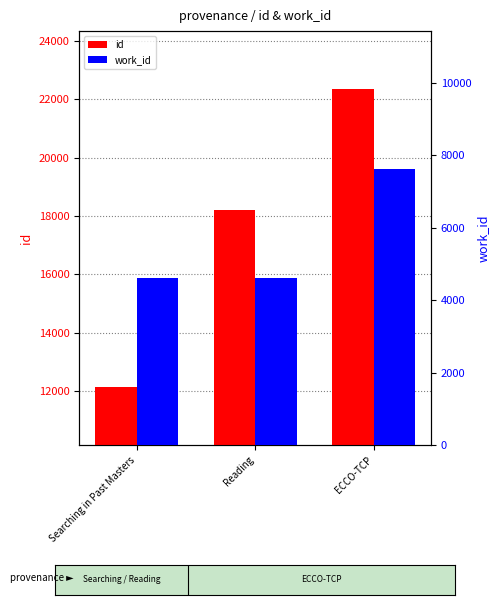

Rank the series at Searching in Past Masters from highest to lowest value.

id, work_id